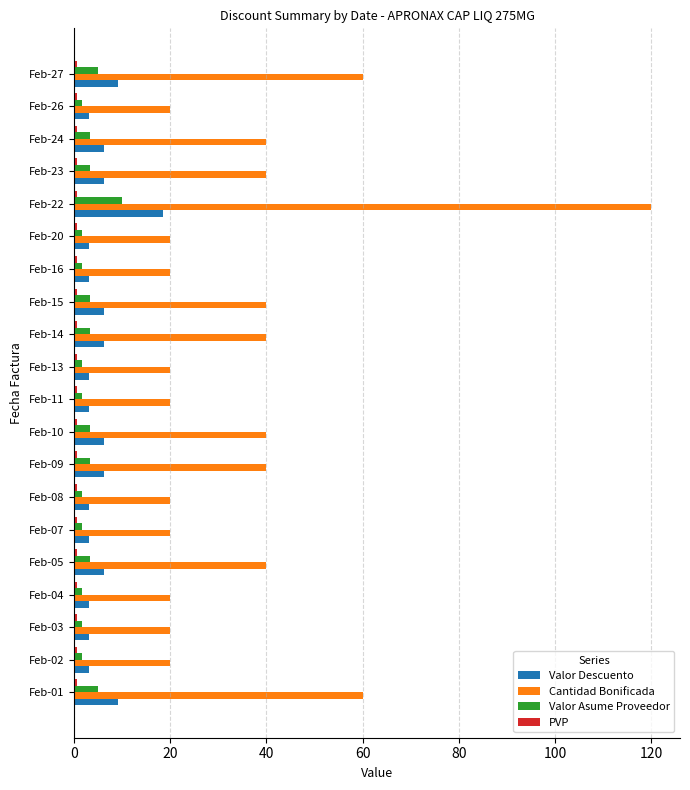

What is the difference between the maximum and minimum values in the Valor Asume Proveedor series?

8.3